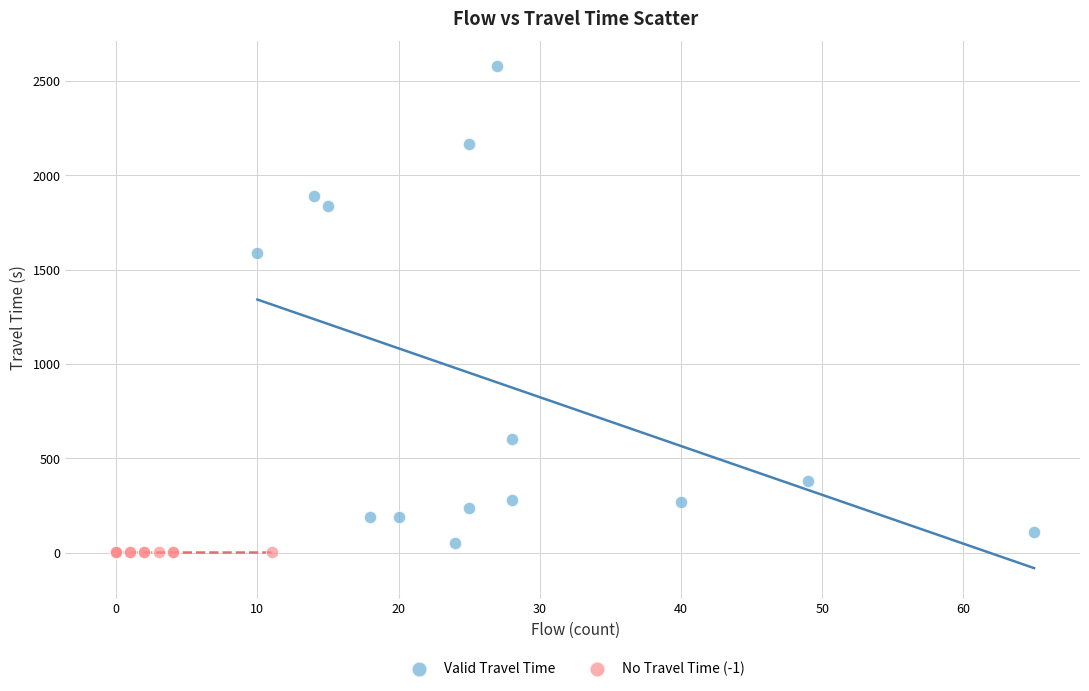

Which series reaches the maximum Y coordinate?

Valid Travel Time